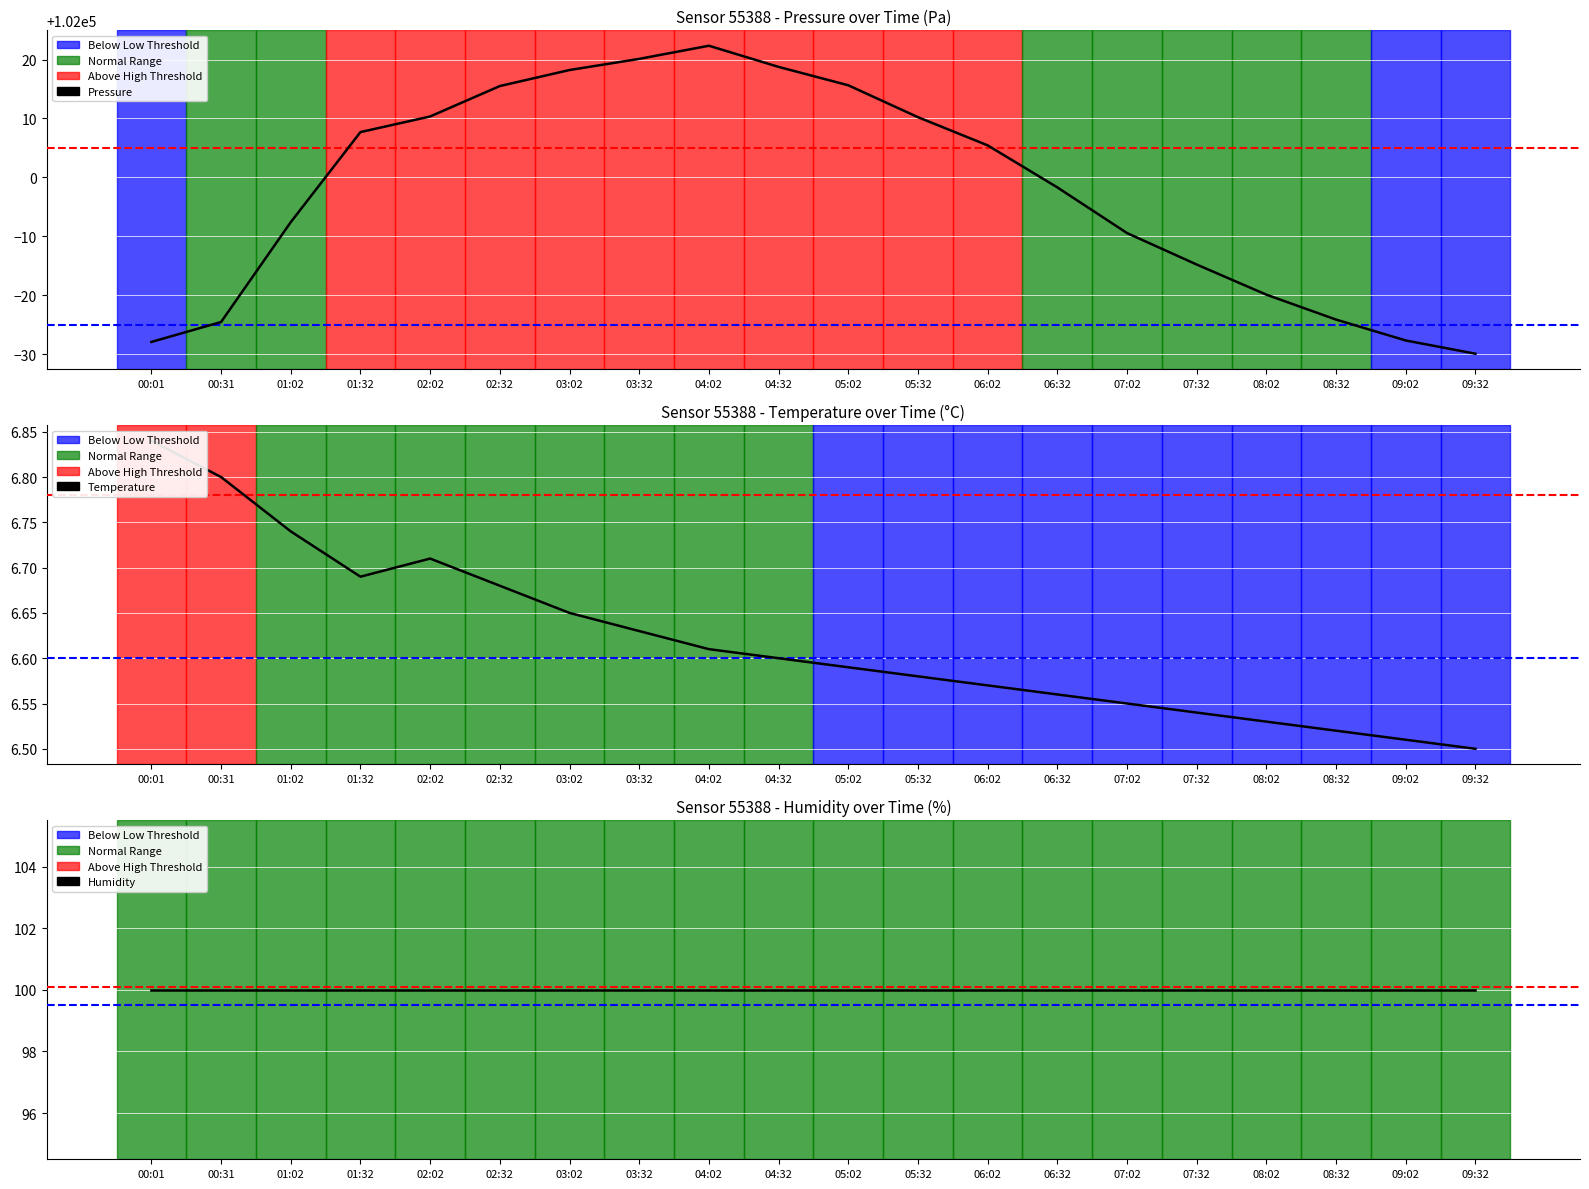

True or false: temperature has a value of 3.7 at 08:02.

False